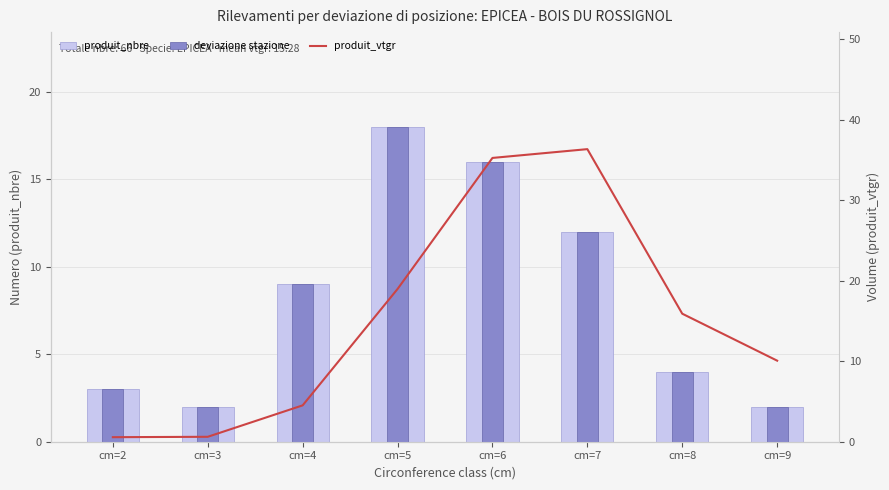

What are all the series names shown in the legend?

produit_nbre, deviazione stazione, produit_vtgr